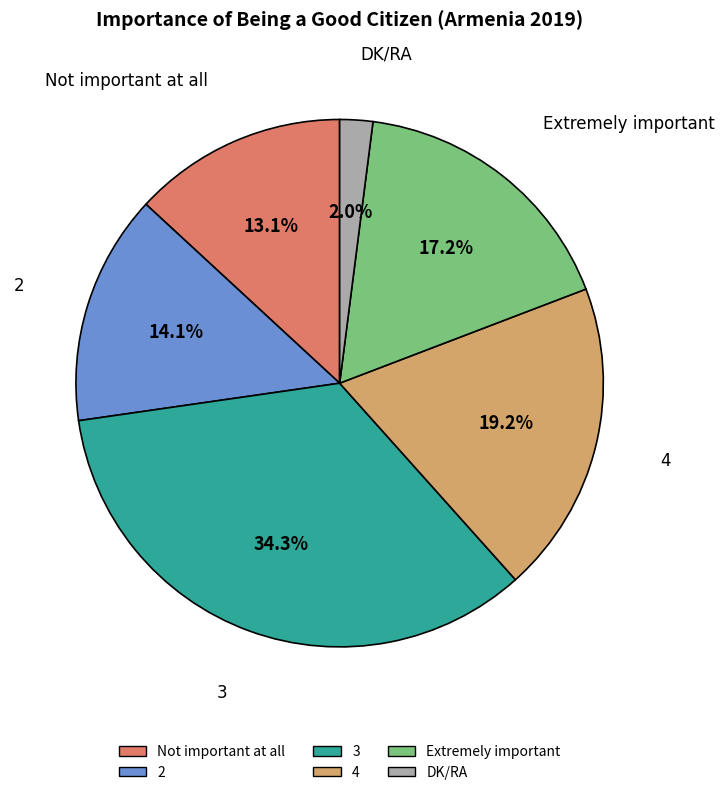

Which has a higher value, Not important at all or DK/RA?

Not important at all